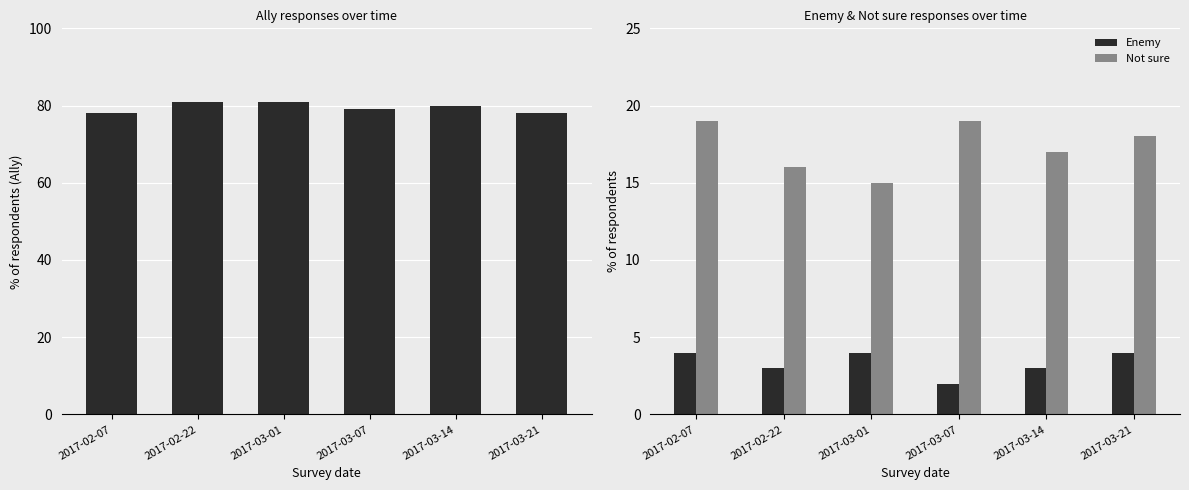

Are the bars horizontal?

No